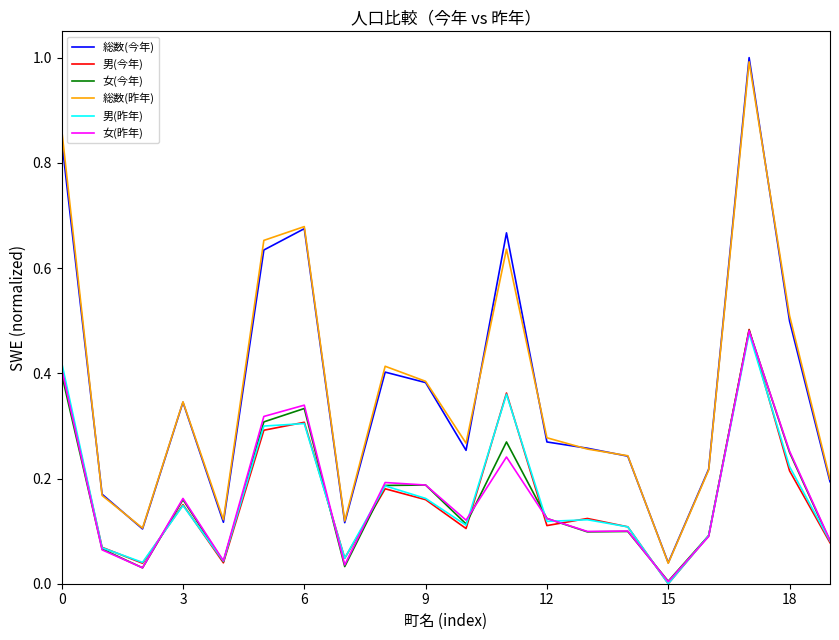

True or false: 総数(昨年) and 男(昨年) intersect in this chart.

False